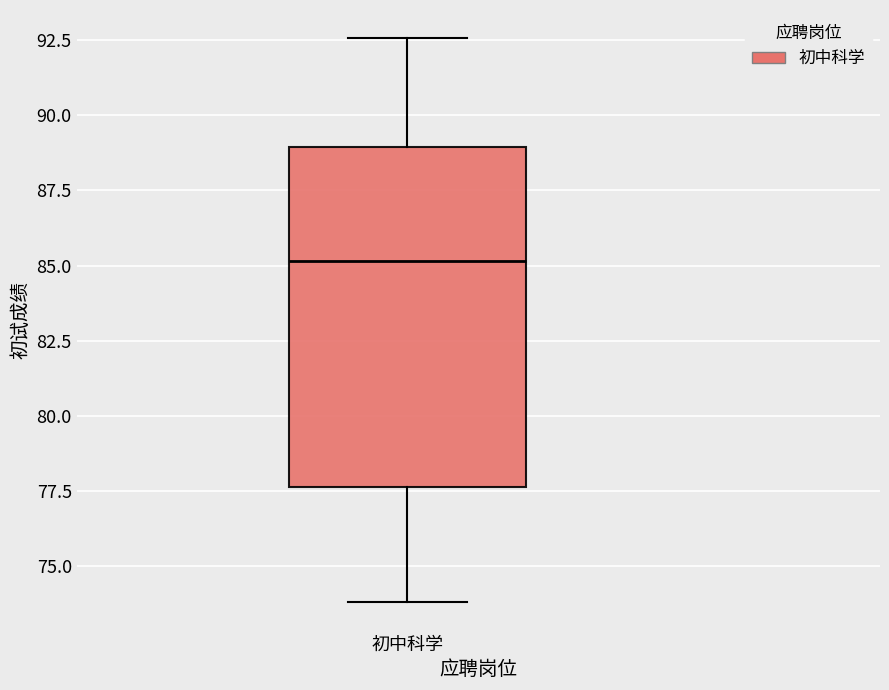

Transcribe this box plot: give where the median line is, the range the box spans, and where the two whiskers end, as read against the y-axis. The values are not printed on the chart, so give them approximately, as read against the axis.

median 85.0, box 77.5 to 89.0, whiskers 74.0 to 92.5